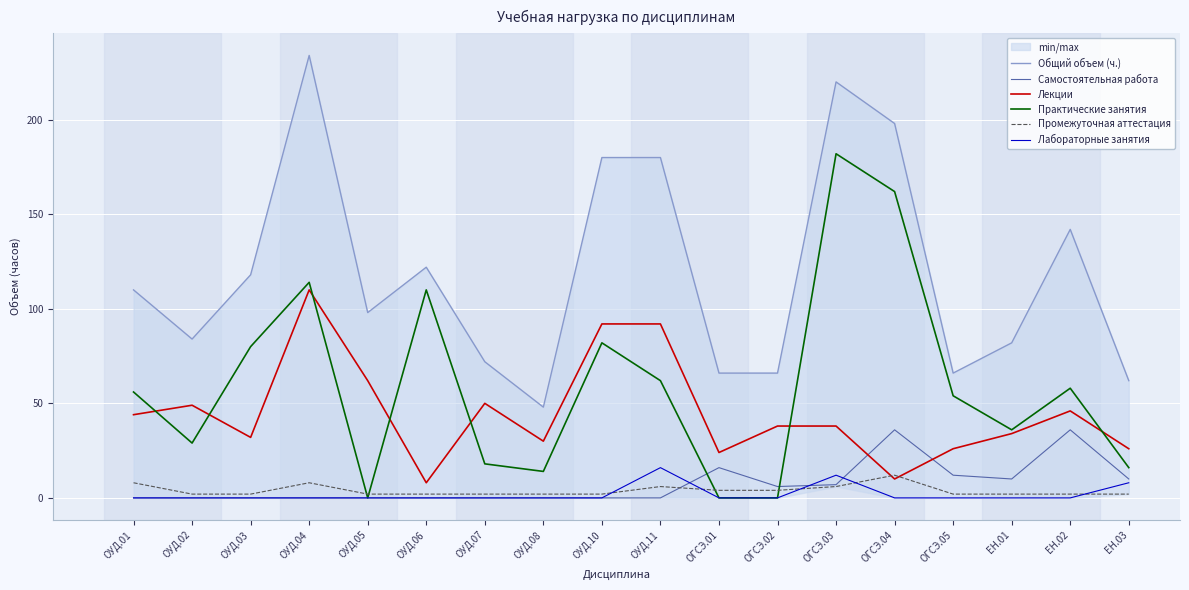

What is the sum of the Общий объем (ч.) values at ОУД.10 and ОУД.11?

360